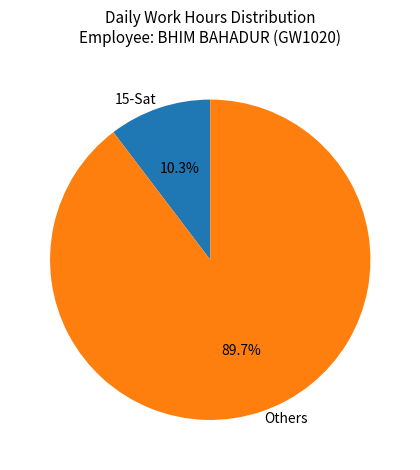

Count the number of slices in the pie.

2